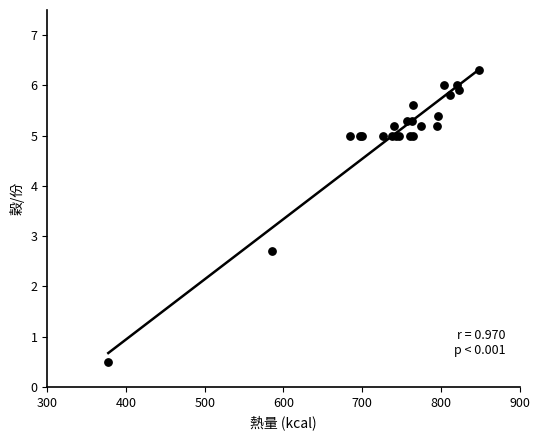

What Y value in the scatter plot is closest to 3?

2.7